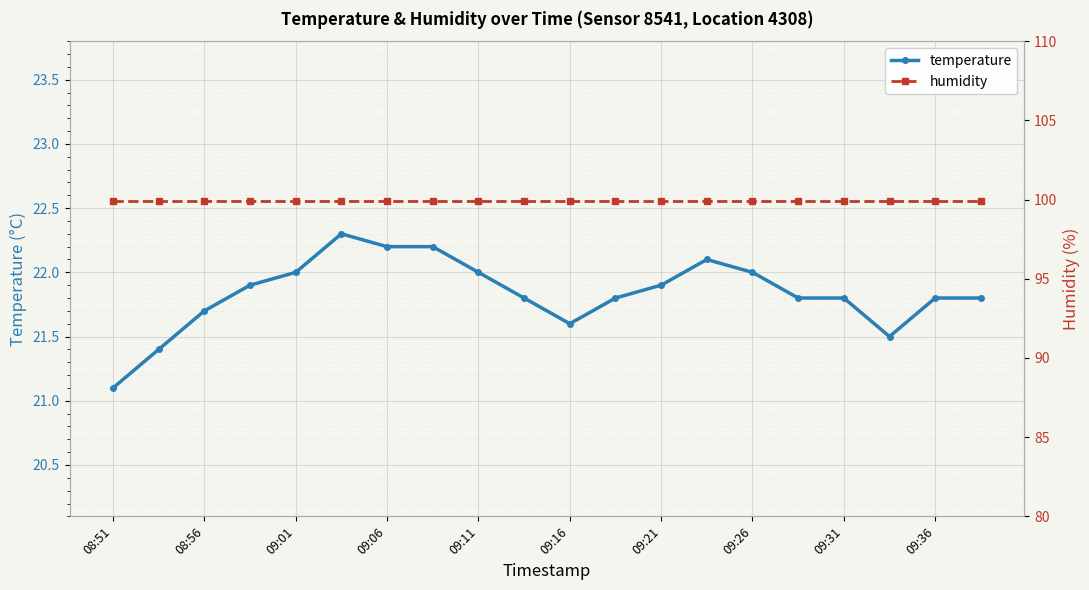

Reading right to left, extract all data points from this chart.

temperature: 21.8	21.8	21.5	21.8	21.8	22.0	22.1	21.9	21.8	21.6	21.8	22.0	22.2	22.2	22.3	22.0	21.9	21.7	21.4	21.1
humidity: 99.9	99.9	99.9	99.9	99.9	99.9	99.9	99.9	99.9	99.9	99.9	99.9	99.9	99.9	99.9	99.9	99.9	99.9	99.9	99.9